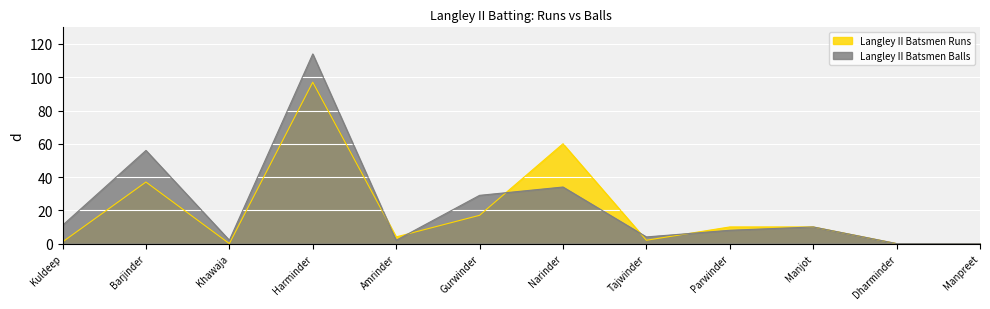

What is the maximum value for Langley II Batsmen Balls?

114